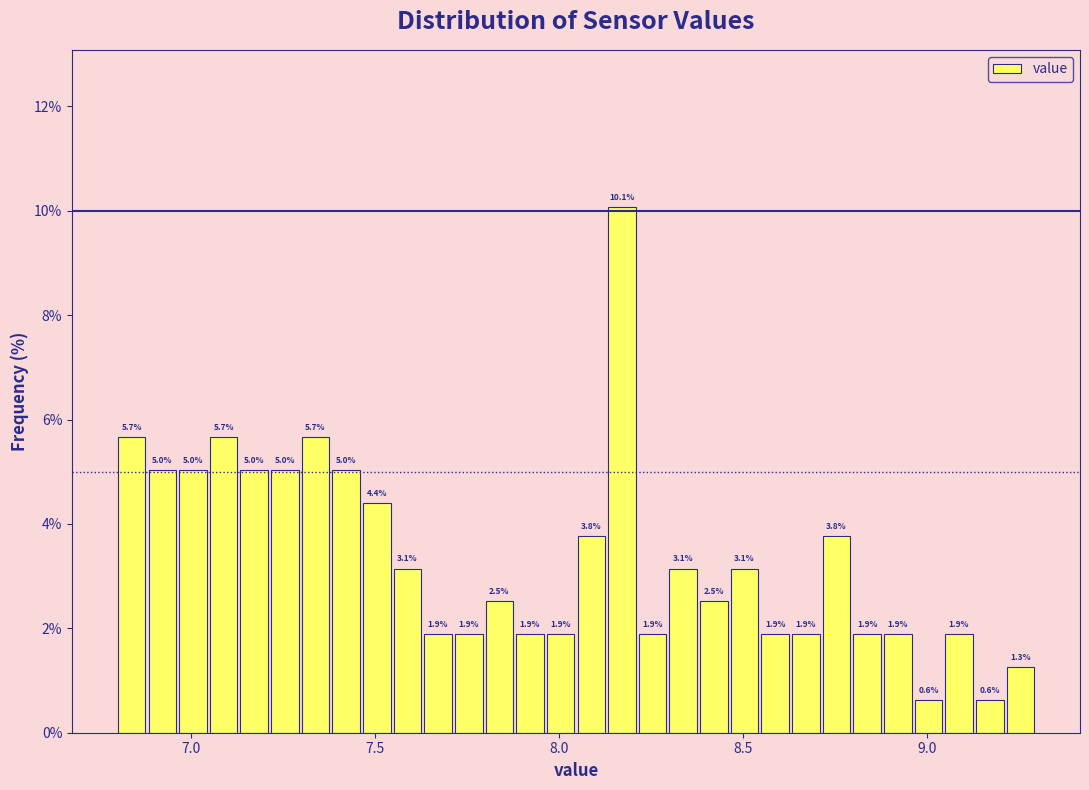

Around what value on the x-axis is the tallest bar? Give the approximate position of its centre, as read against the axis.

8.15